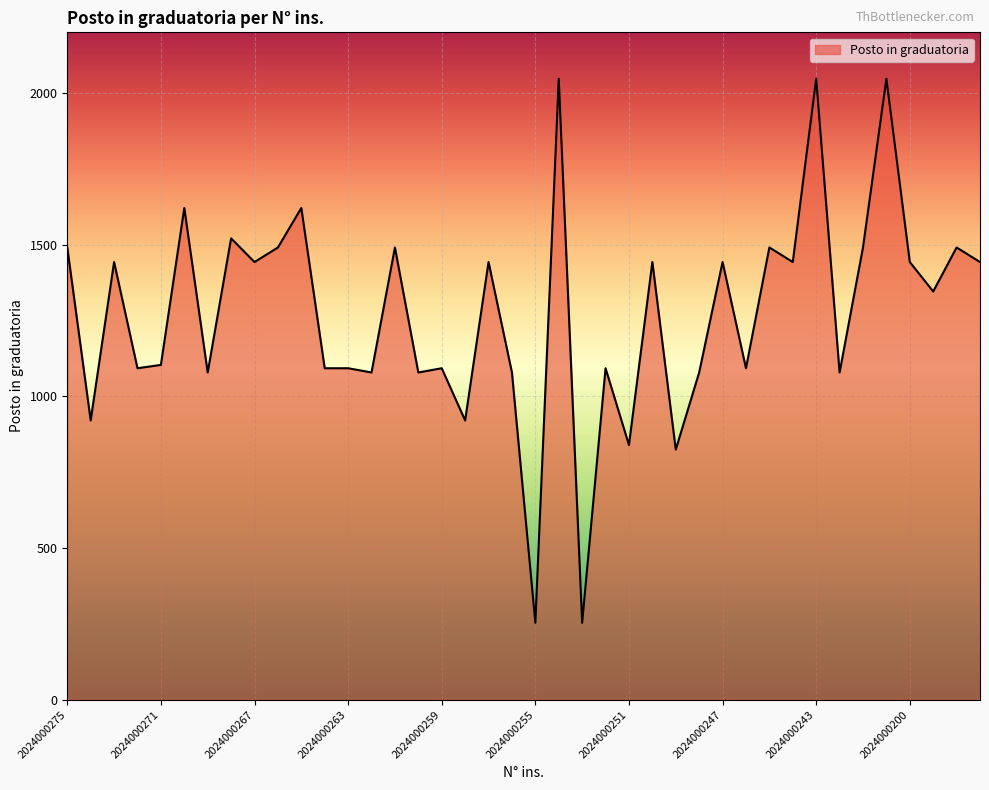

What is the greatest value displayed?

2047